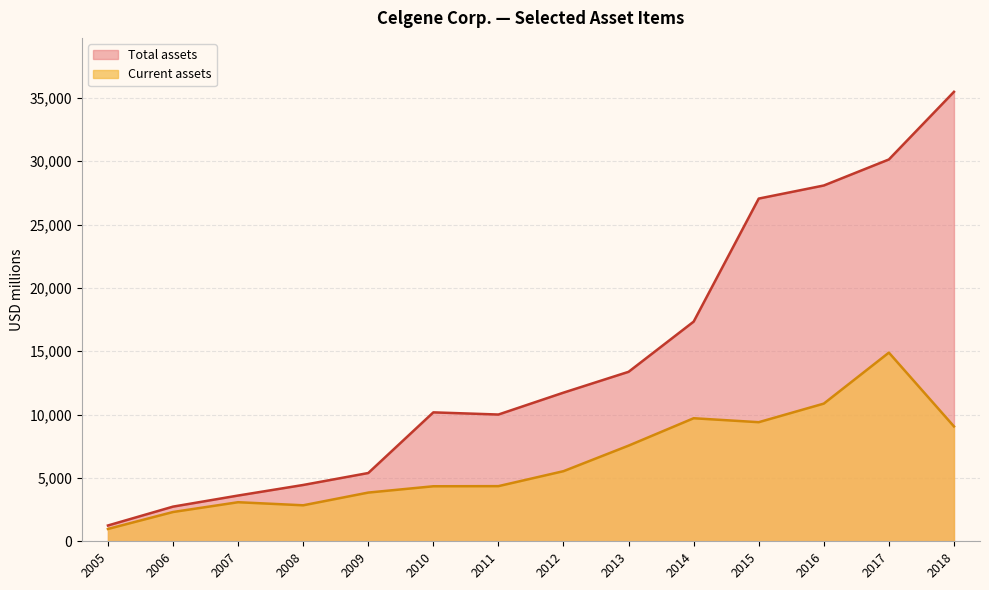

What is the maximum value shown in the chart?

35480